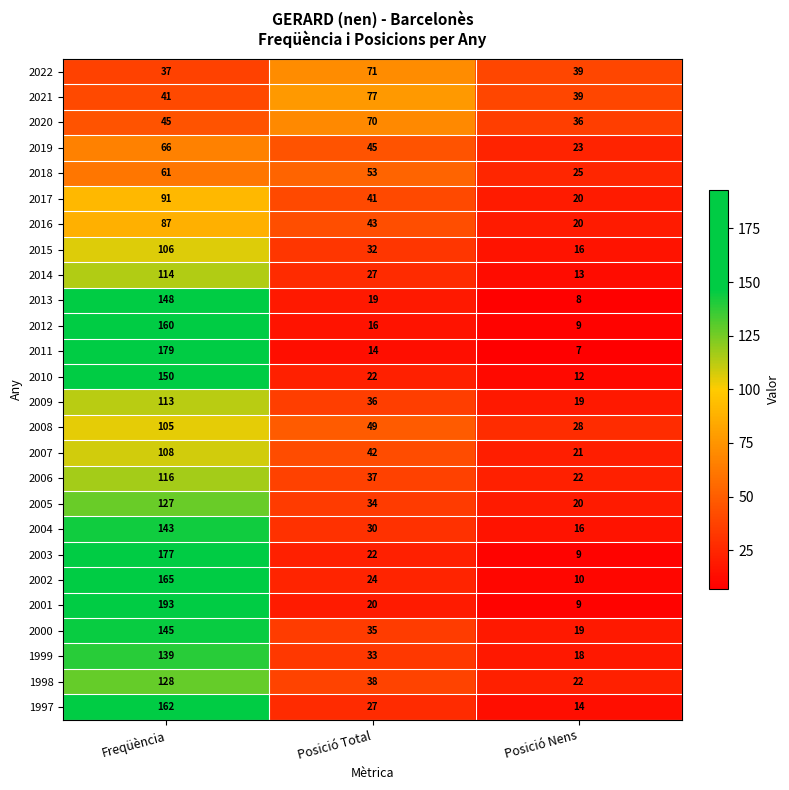

Rank the series by their maximum value, from lowest to highest.

2018, 2019, 2020, 2022, 2021, 2016, 2017, 2008, 2015, 2007, 2009, 2014, 2006, 2005, 1998, 1999, 2004, 2000, 2013, 2010, 2012, 1997, 2002, 2003, 2011, 2001